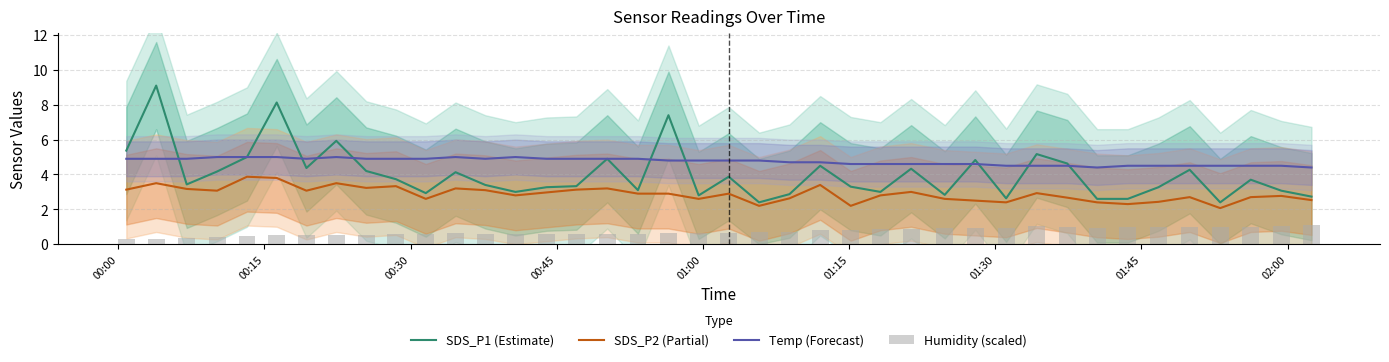

True or false: Temp (Forecast) and SDS_P2 (Partial) cross at least once.

False